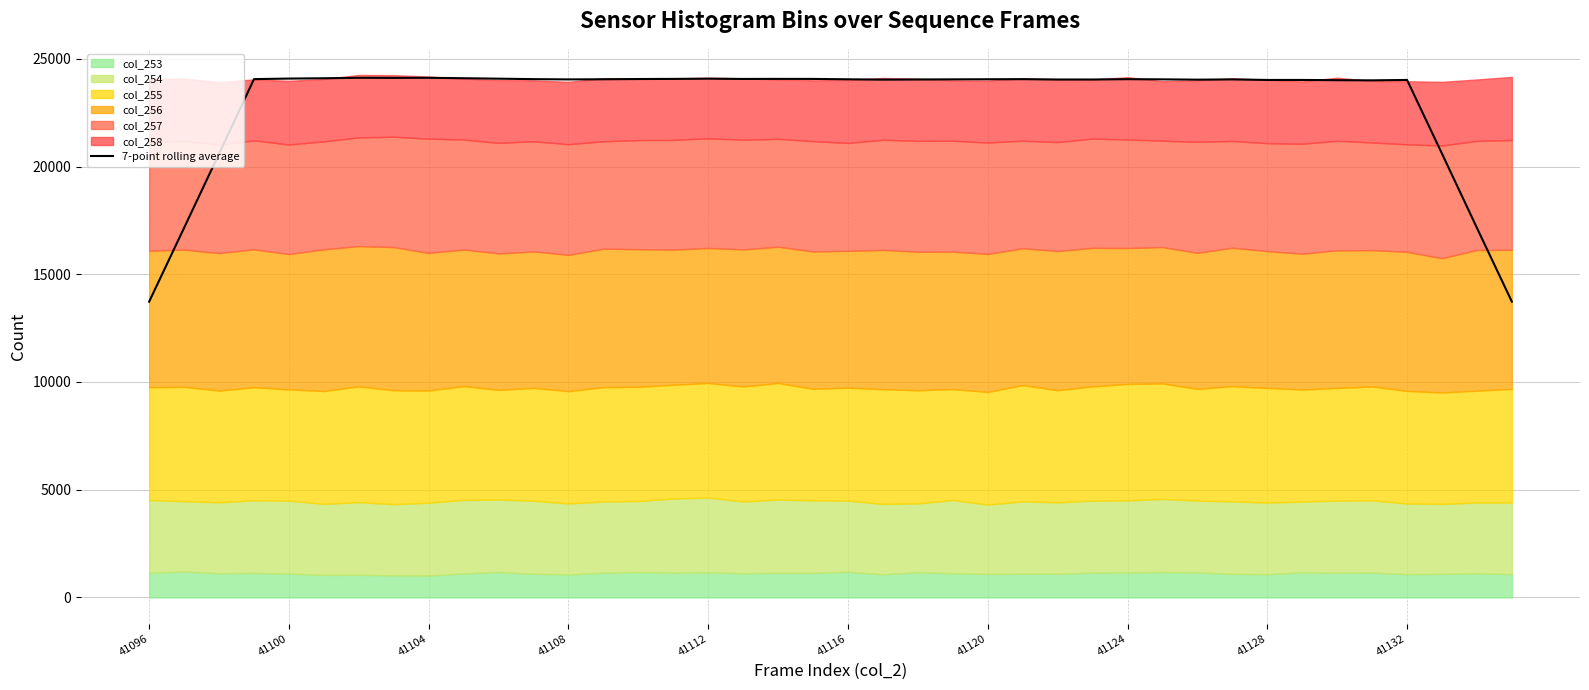

What is the value of the 12th point from the left?

24055.1